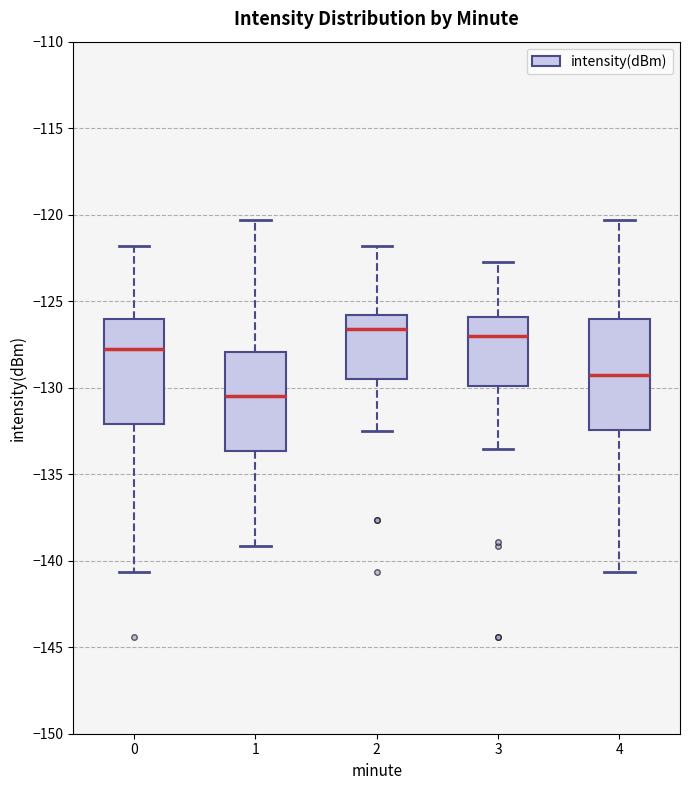

Reading left to right, transcribe this box plot: for each box, give where its median line is, the range the box spans, and where its two whiskers end, as read against the y-axis. The values are not printed on the chart, so give them approximately, as read against the axis.

0: median -128.0, box -132.0 to -126.0, whiskers -140.5 to -122.0
1: median -130.5, box -133.5 to -128.0, whiskers -139.0 to -120.5
2: median -126.5, box -129.5 to -126.0, whiskers -132.5 to -122.0
3: median -127.0, box -130.0 to -126.0, whiskers -133.5 to -122.5
4: median -129.5, box -132.5 to -126.0, whiskers -140.5 to -120.5